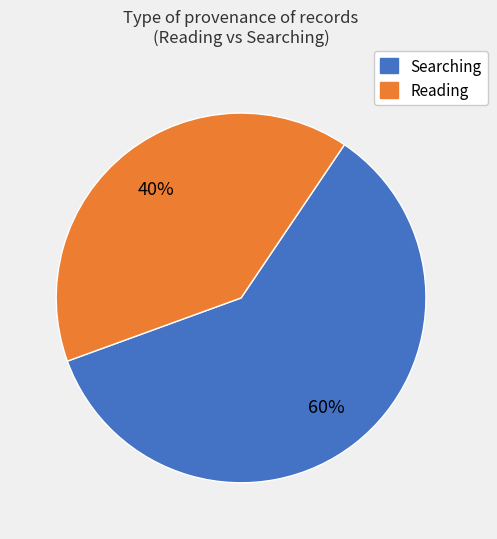

To the nearest percent, what is the average slice percentage?

50%